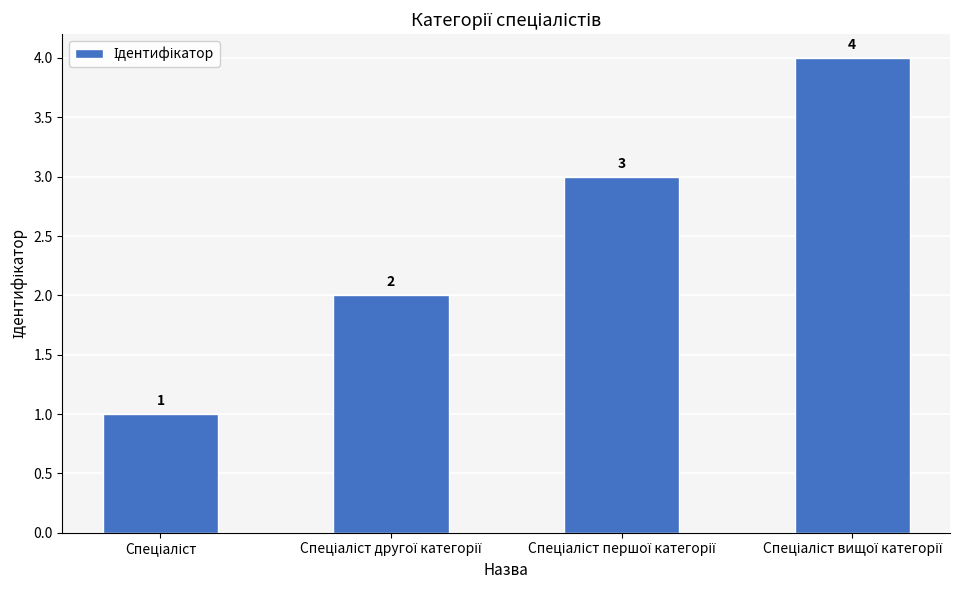

Reading right to left, extract all data points from this chart.

4	3	2	1